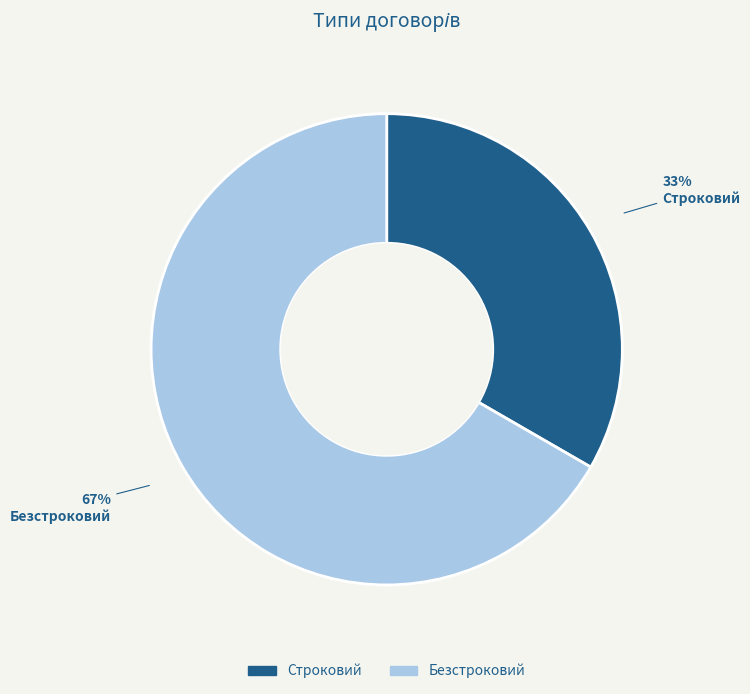

How many slices are in this pie chart?

2